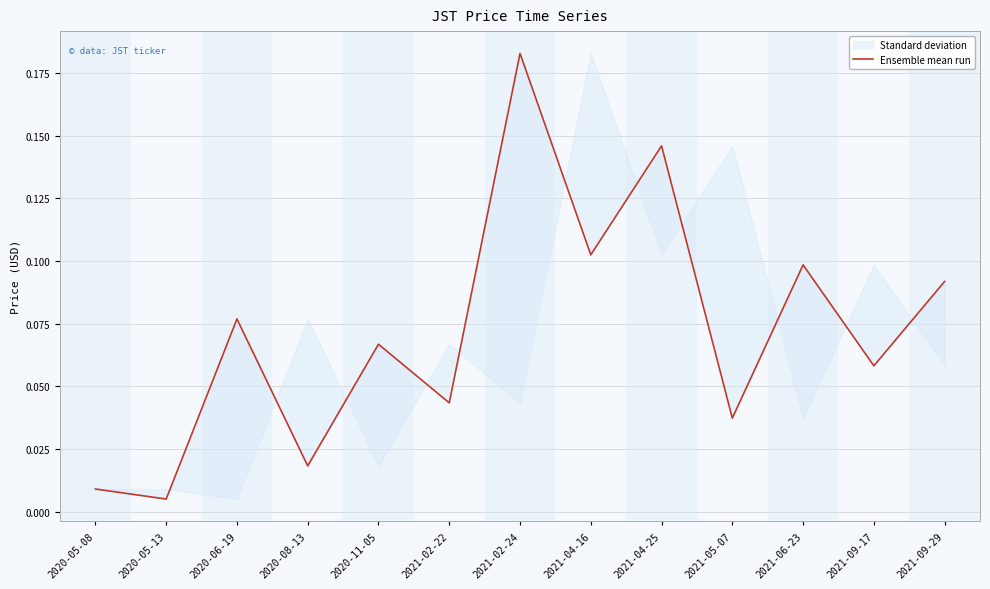

True or false: the data shows 0.0 at 2021-06-23.

False